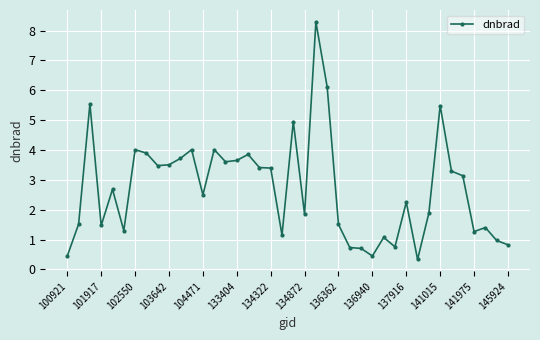

What is the difference between the second highest and minimum values?

5.8